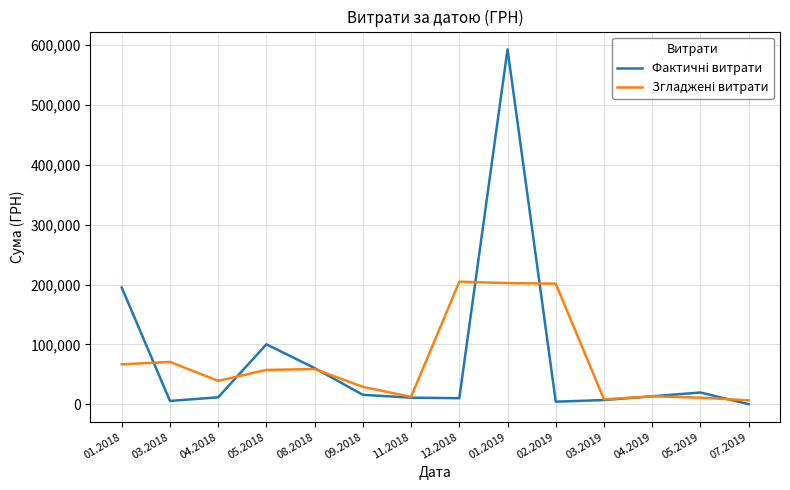

What is the maximum value shown in the chart?

592556.2